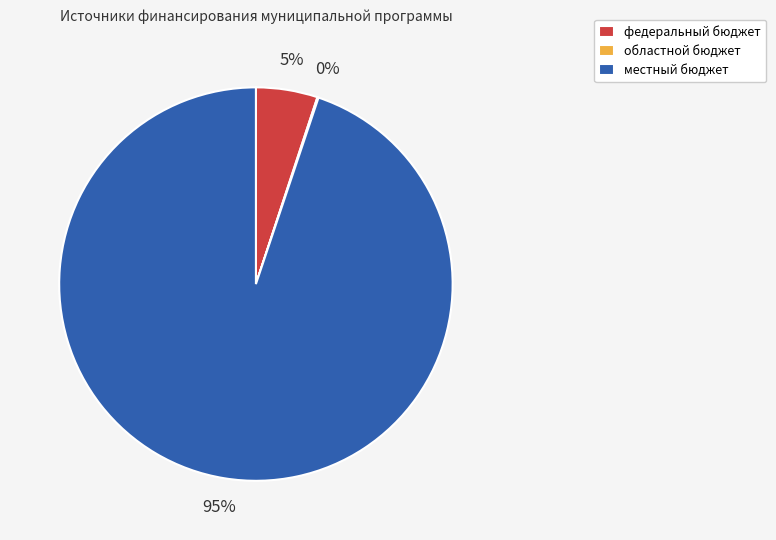

Which has a higher value, федеральный бюджет or местный бюджет?

местный бюджет